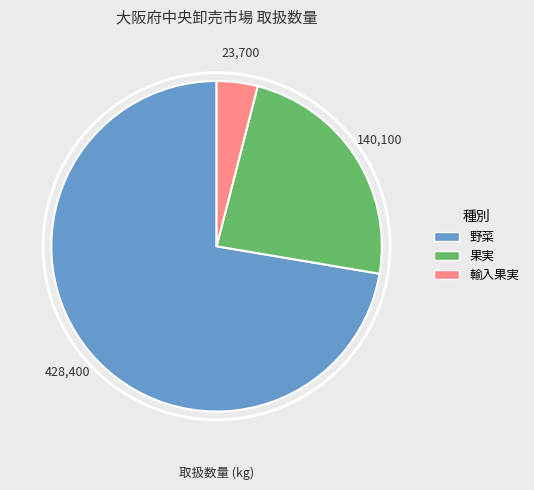

Is there any slice that represents more than half of the pie?

Yes